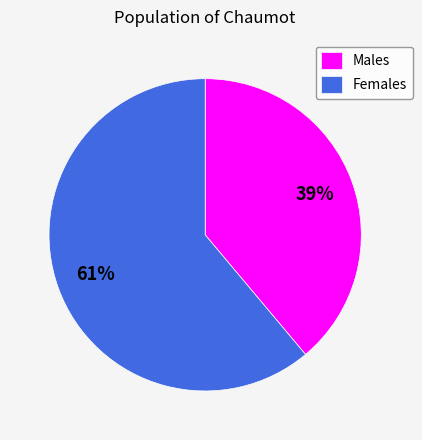

Combined, do Females and Males account for over 50%?

Yes